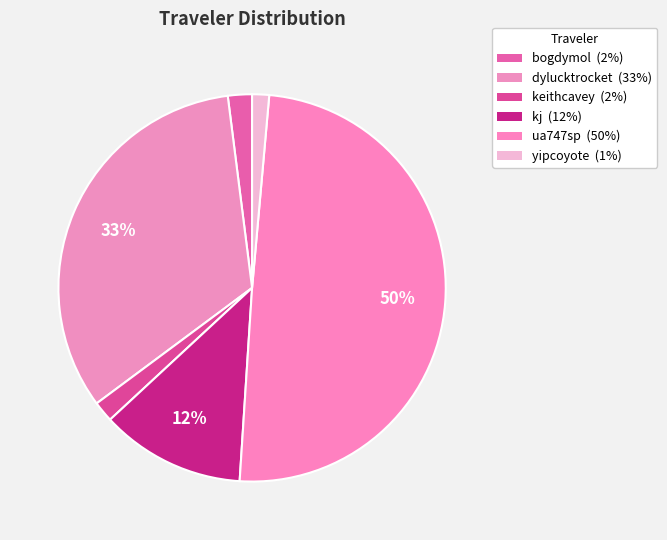

Does any single category account for the majority?

No